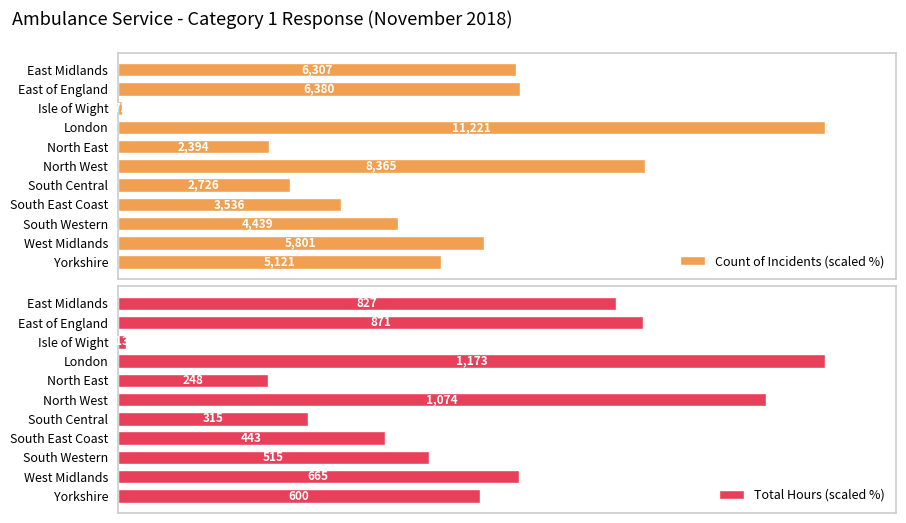

Which has a higher value, East of England or West Midlands?

East of England